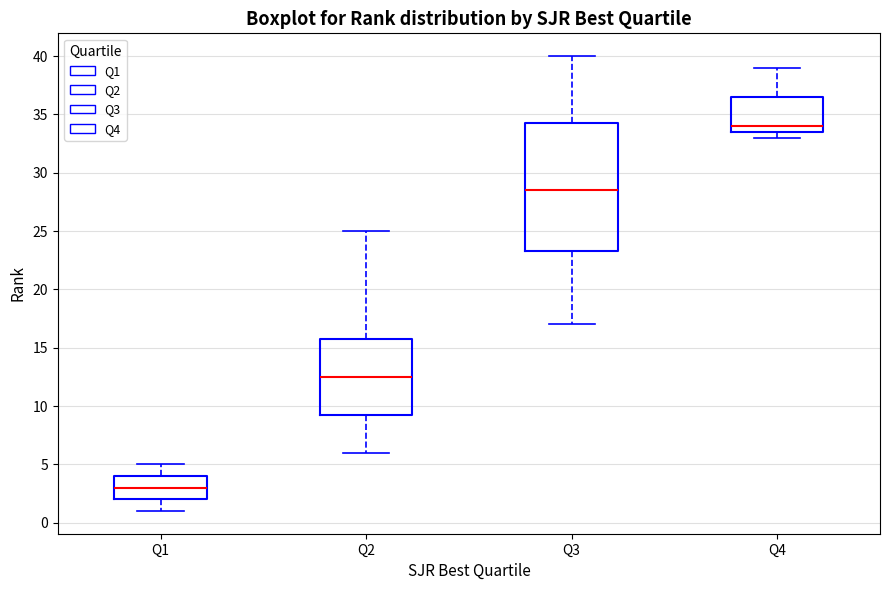

Which box's median line is the lowest?

Q1